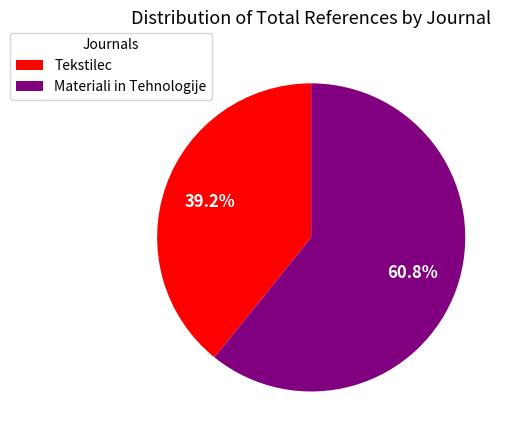

Which slice is the smallest?

Tekstilec